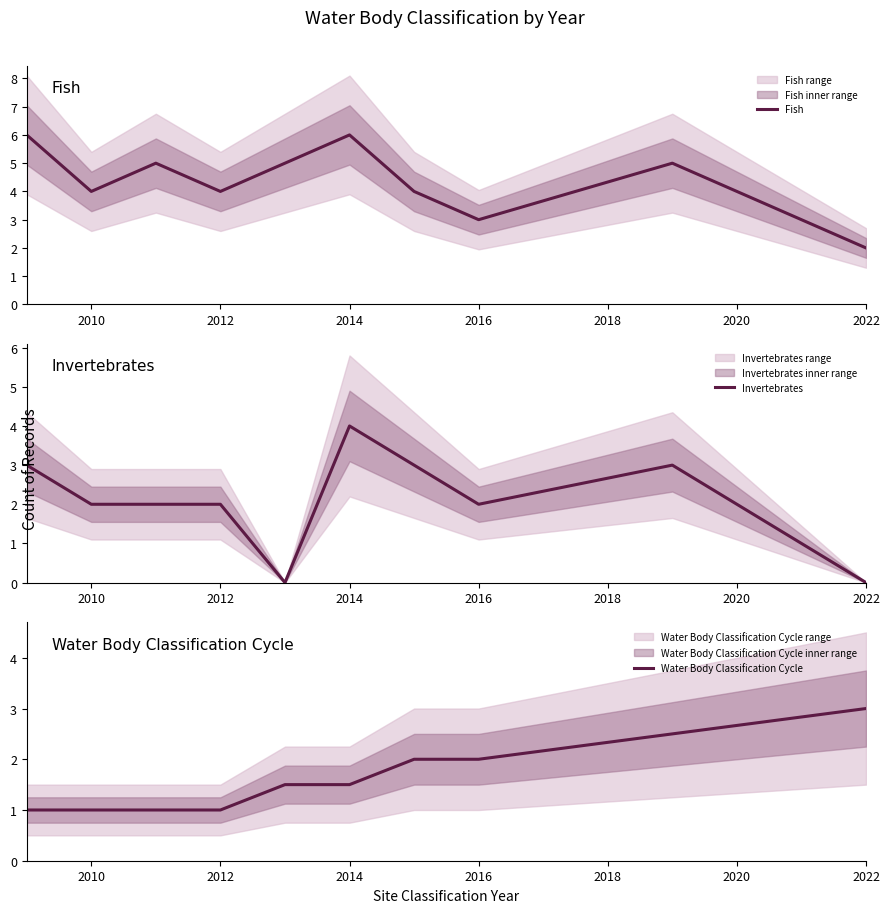

True or false: Invertebrates has a value of 1 at 2012.

False